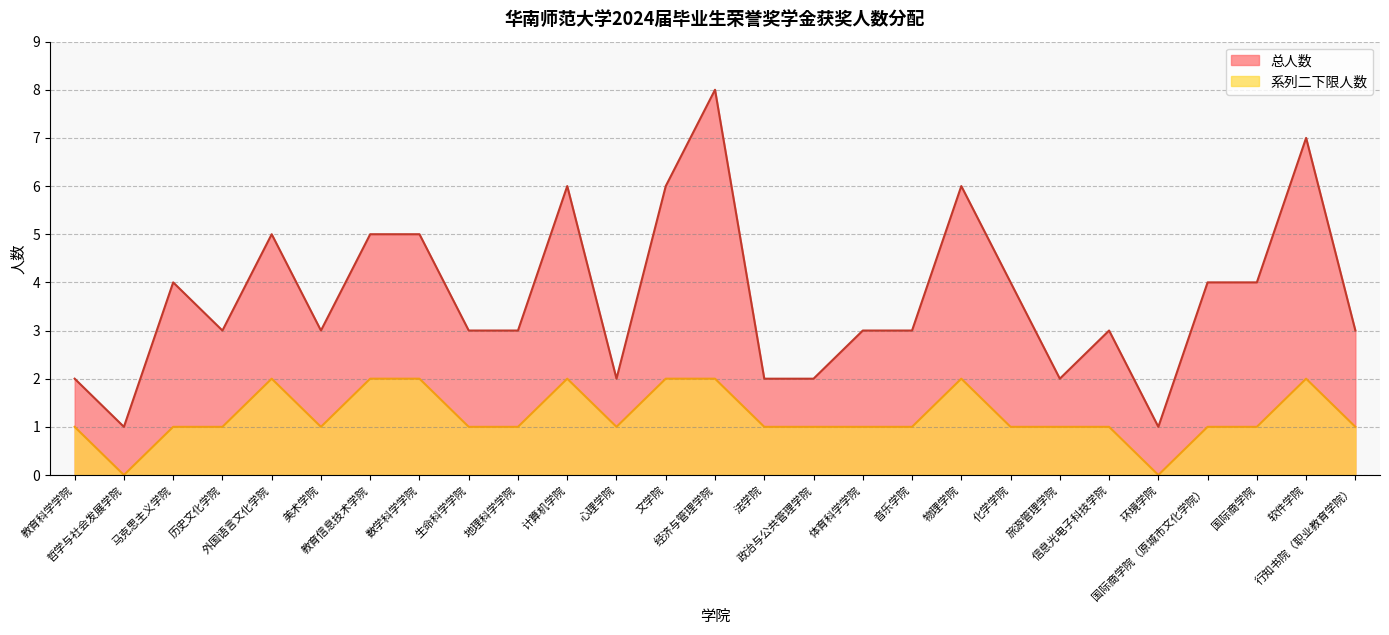

Rank the series at 行知书院（职业教育学院） from highest to lowest value.

总人数, 系列二下限人数